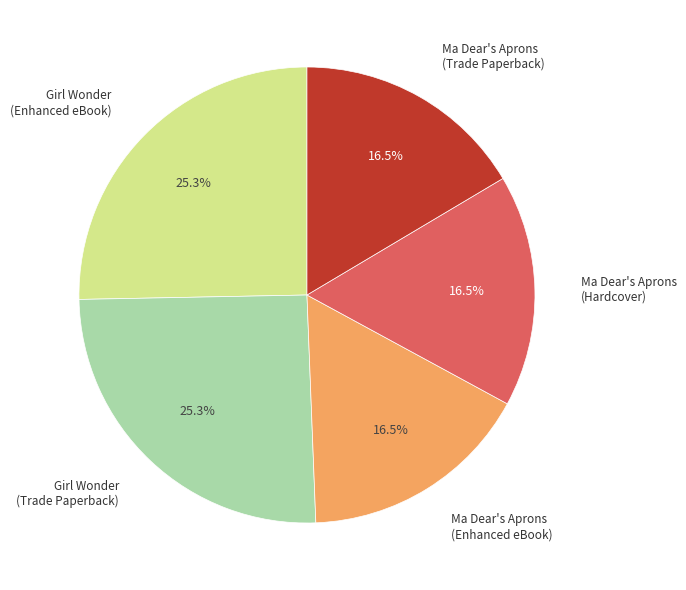

Is there any slice that represents more than half of the pie?

No